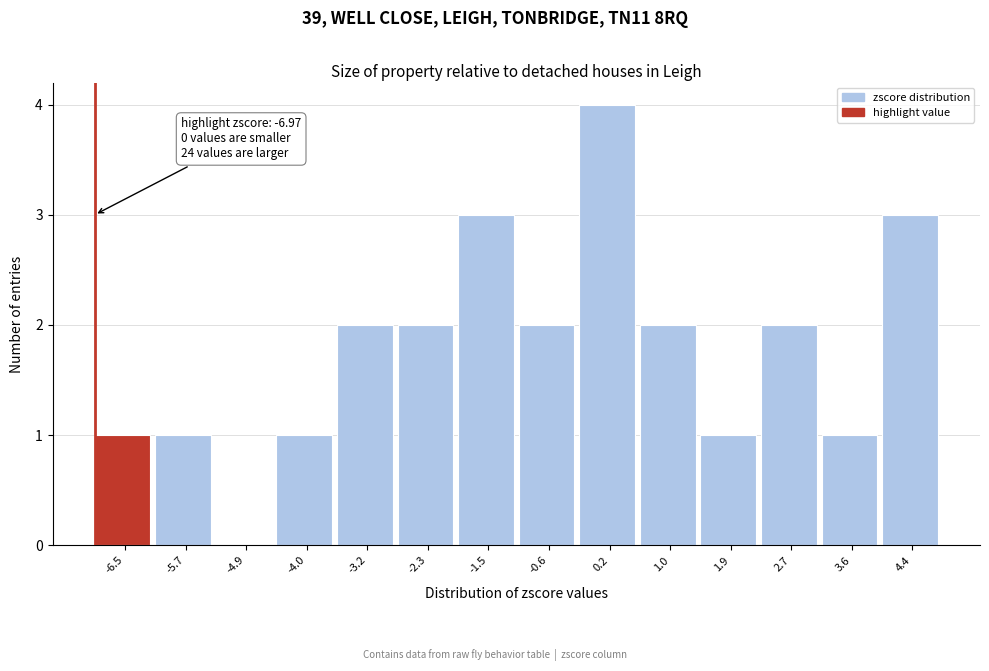

Which range on the x-axis has the tallest bar?

-0.2 to 0.6